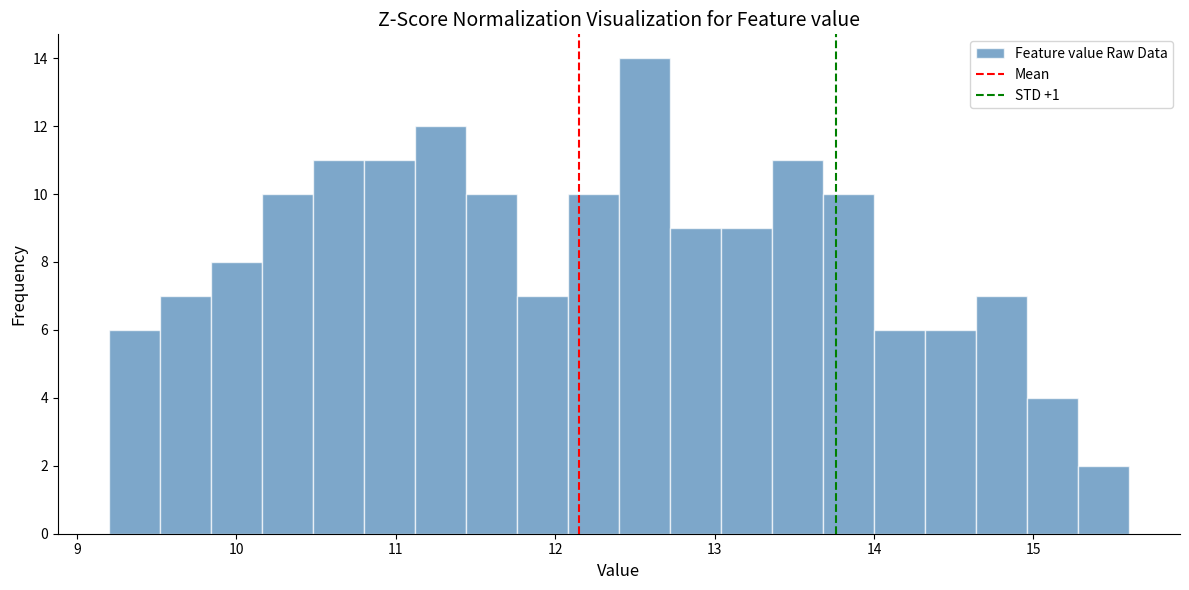

Read against the x-axis, roughly where is the centre of the tallest bar?

12.6